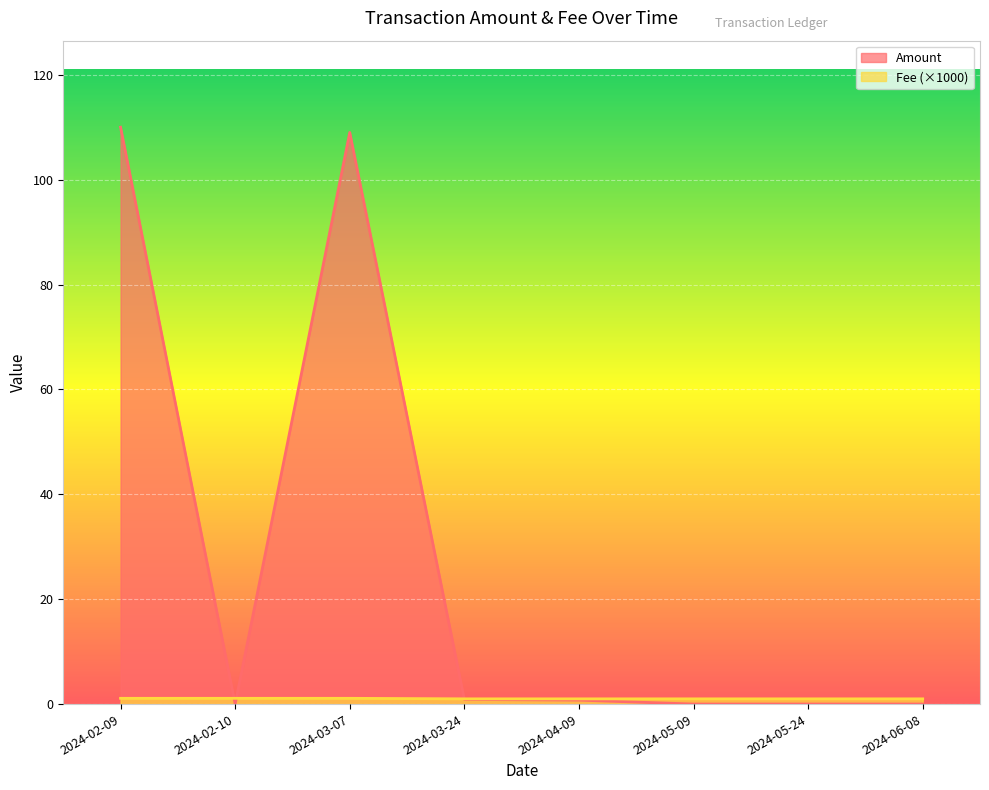

How many interior local valleys does the Amount series have?

2